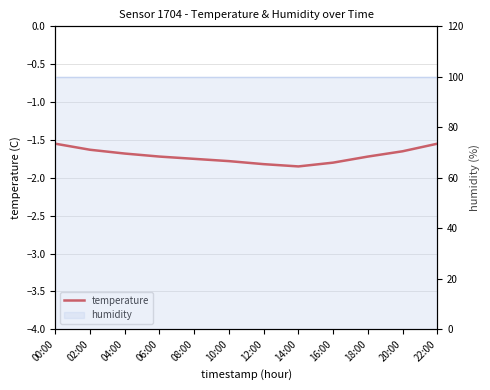

What is the change in value from 08:00 to 22:00?

+0.2